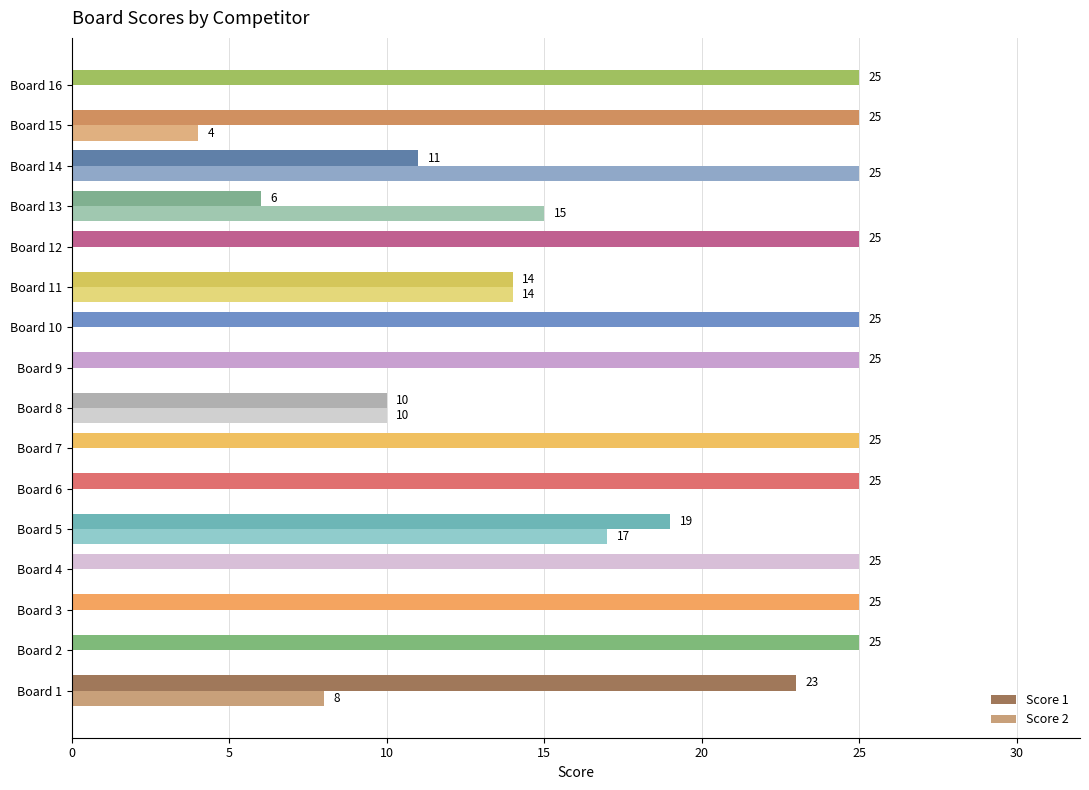

At which label is Score 2 closest to 12?

Board 8